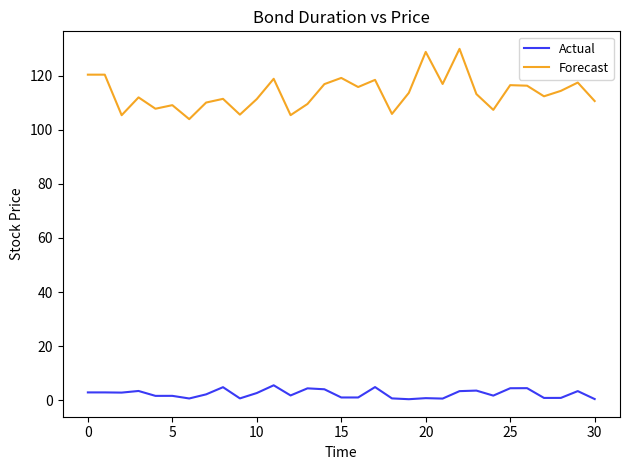

Does the chart display data point markers on the line(s)?

No